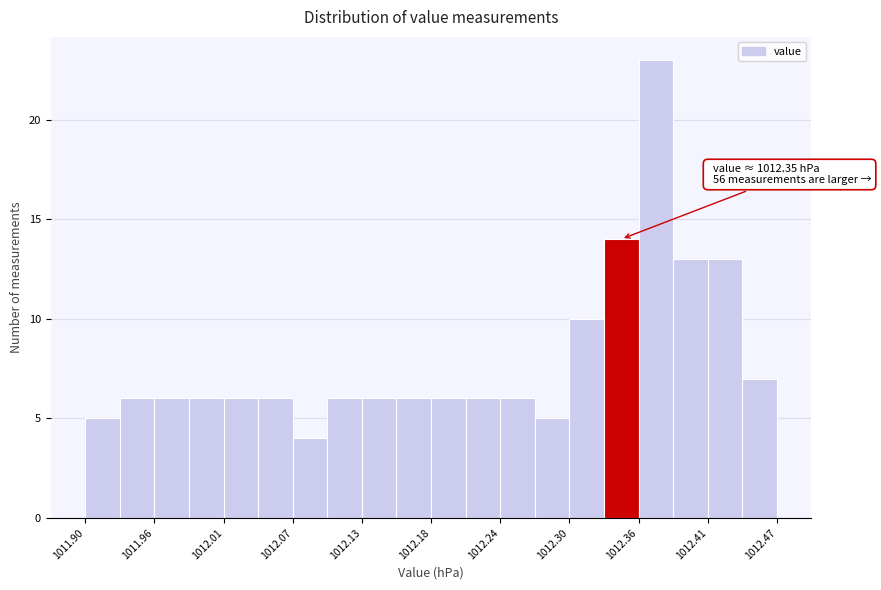

Around what value on the x-axis is the tallest bar? Give the approximate position of its centre, as read against the axis.

1012.37